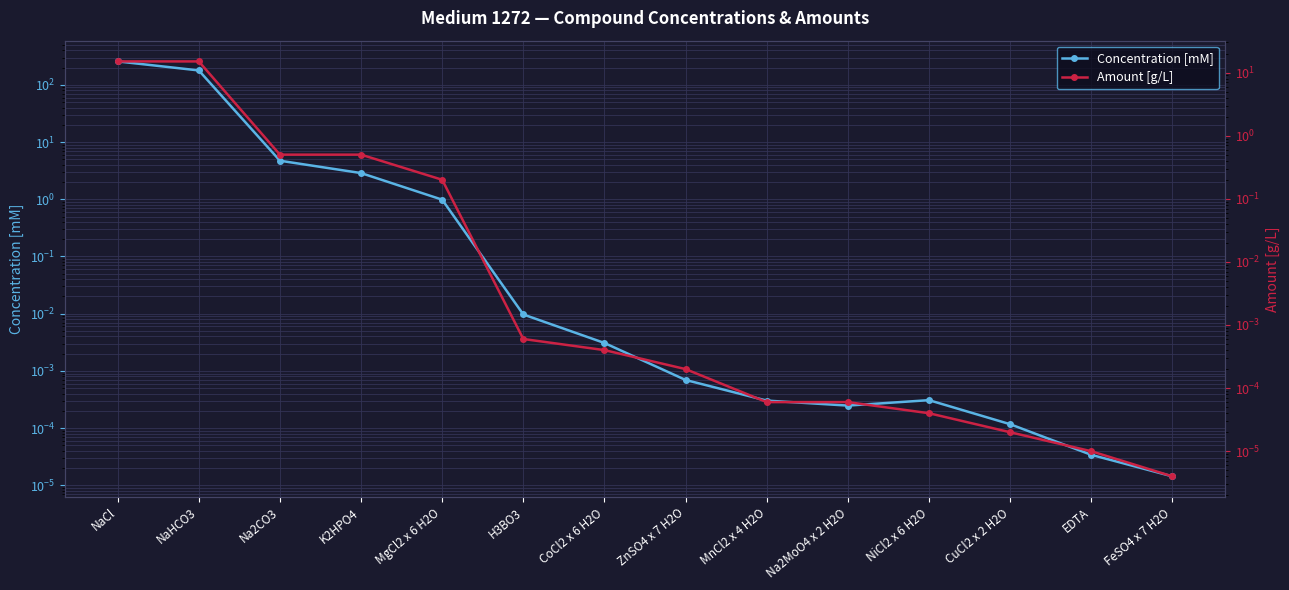

What is the sum of the Concentration [mM] values at NaHCO3 and ZnSO4 x 7 H2O?

178.6